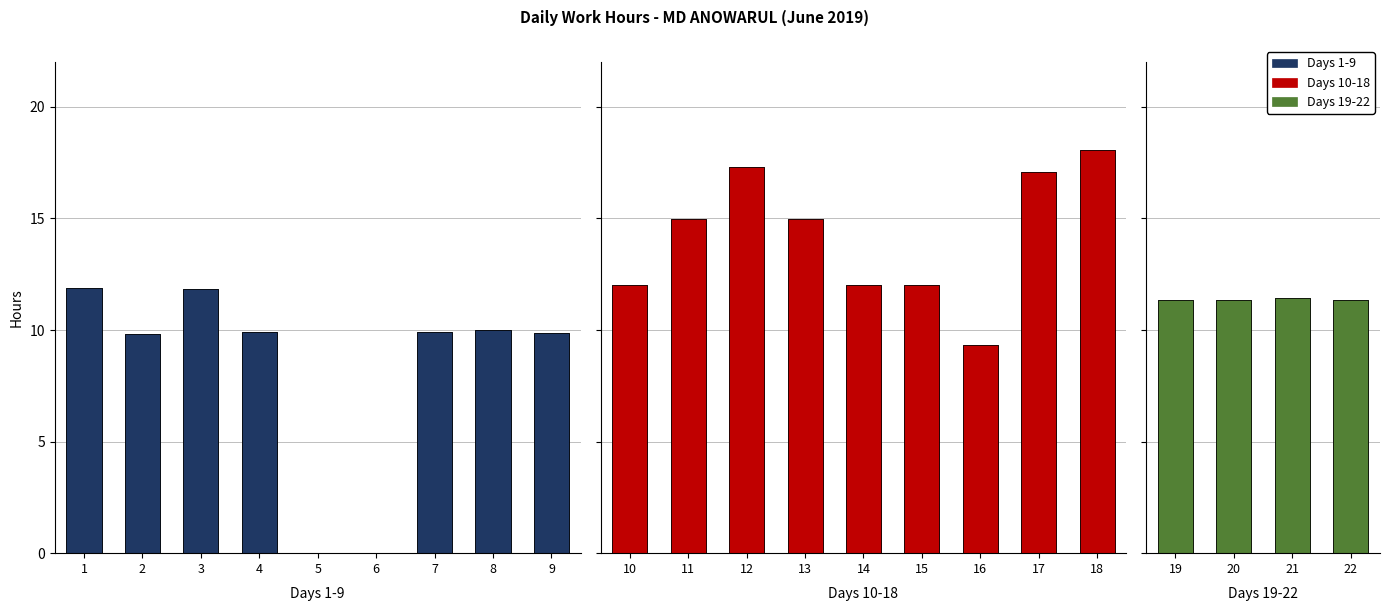

At which label is the value closest to 9?

16